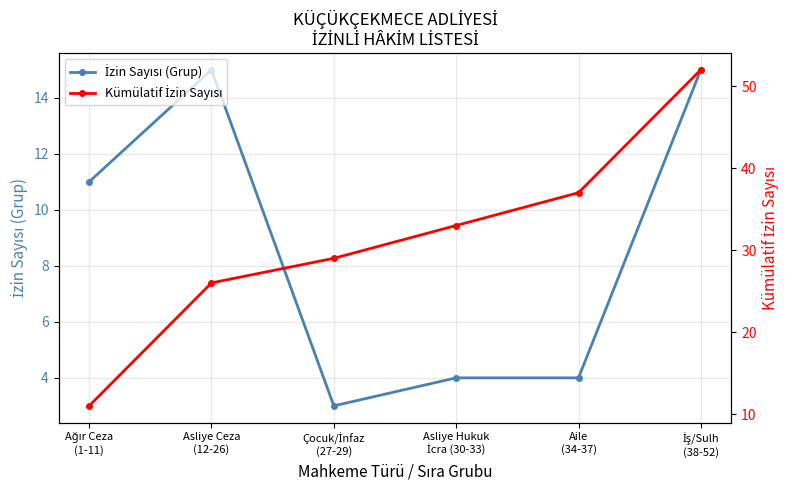

True or false: Kümülatif İzin Sayısı and İzin Sayısı (Grup) cross at least once.

False